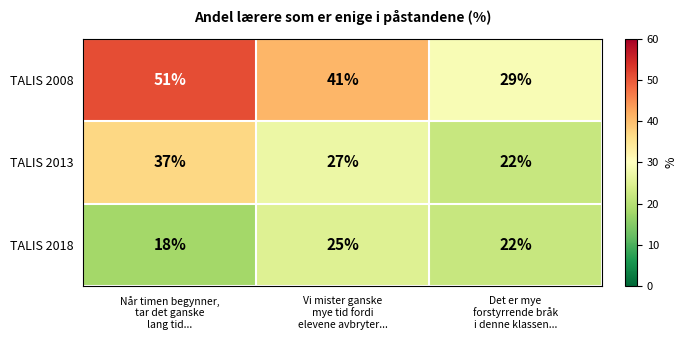

How many TALIS 2008 values are between 29 and 51?

3